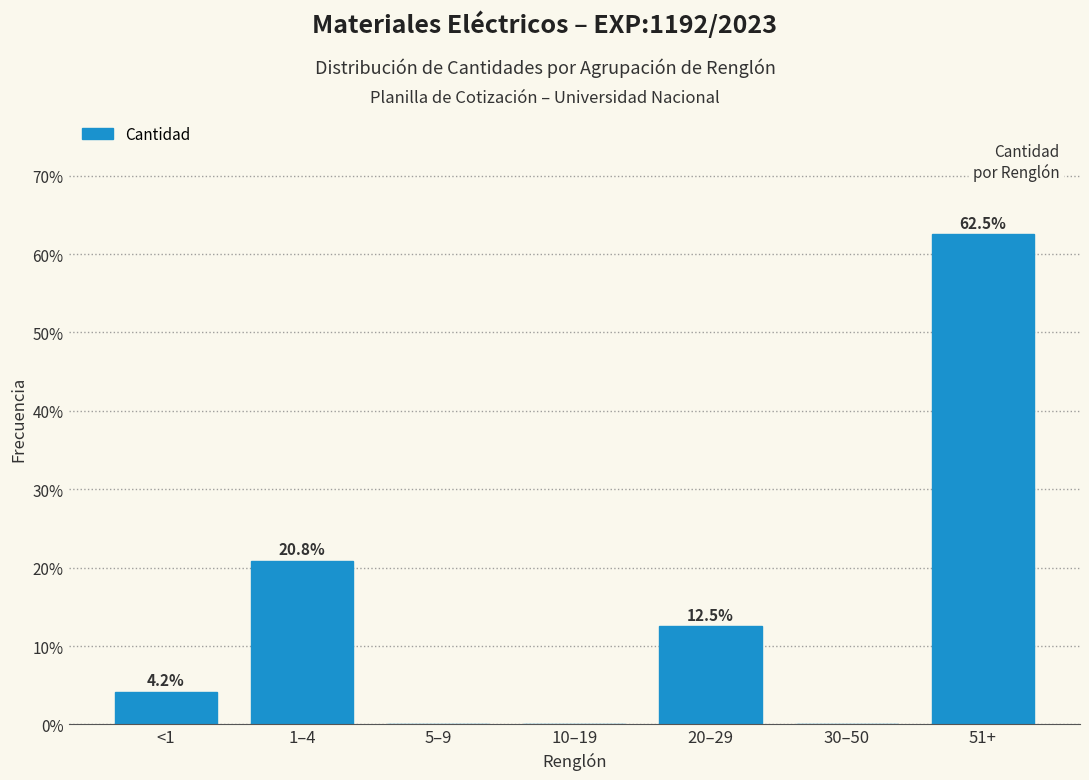

Reading left to right, what are all the values shown in this chart?

<1=4.2	1–4=20.8	5–9=0.0	10–19=0.0	20–29=12.5	30–50=0.0	51+=62.5